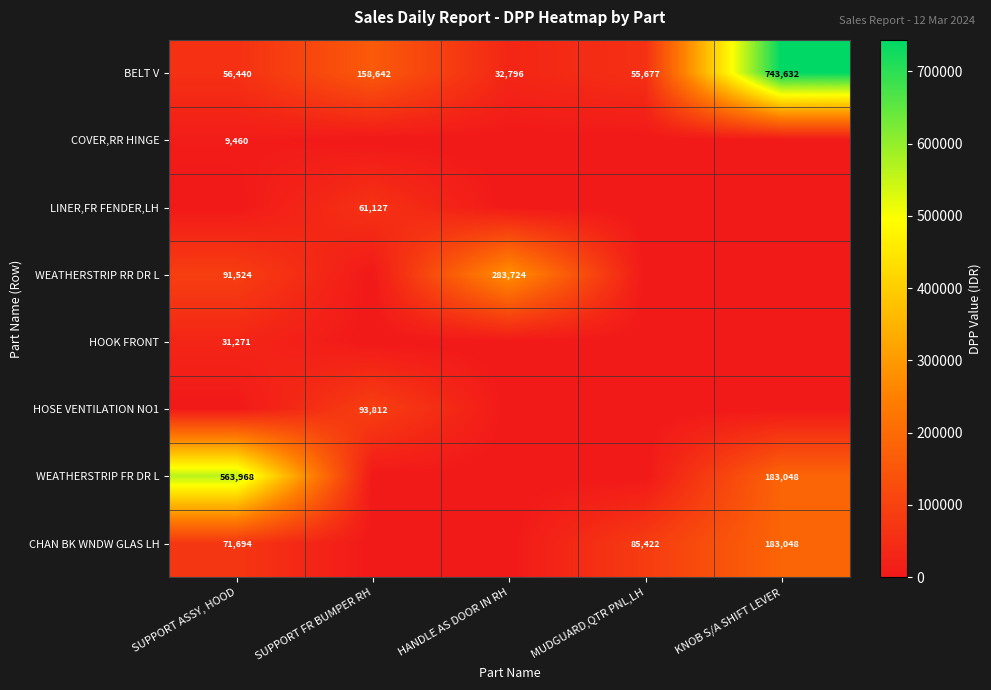

What is the sum of the CHAN BK WNDW GLAS LH values at KNOB S/A SHIFT LEVER and SUPPORT ASSY, HOOD?

254742